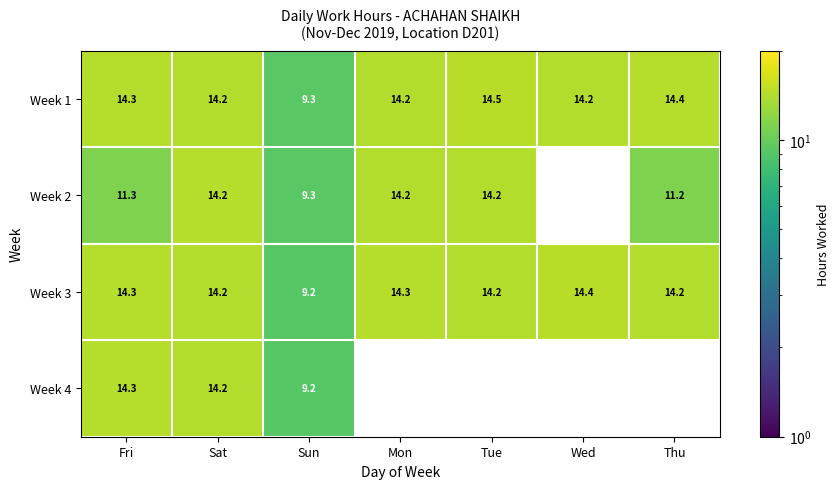

The Week 1 series shows 23.4 at Sat. True or false?

False